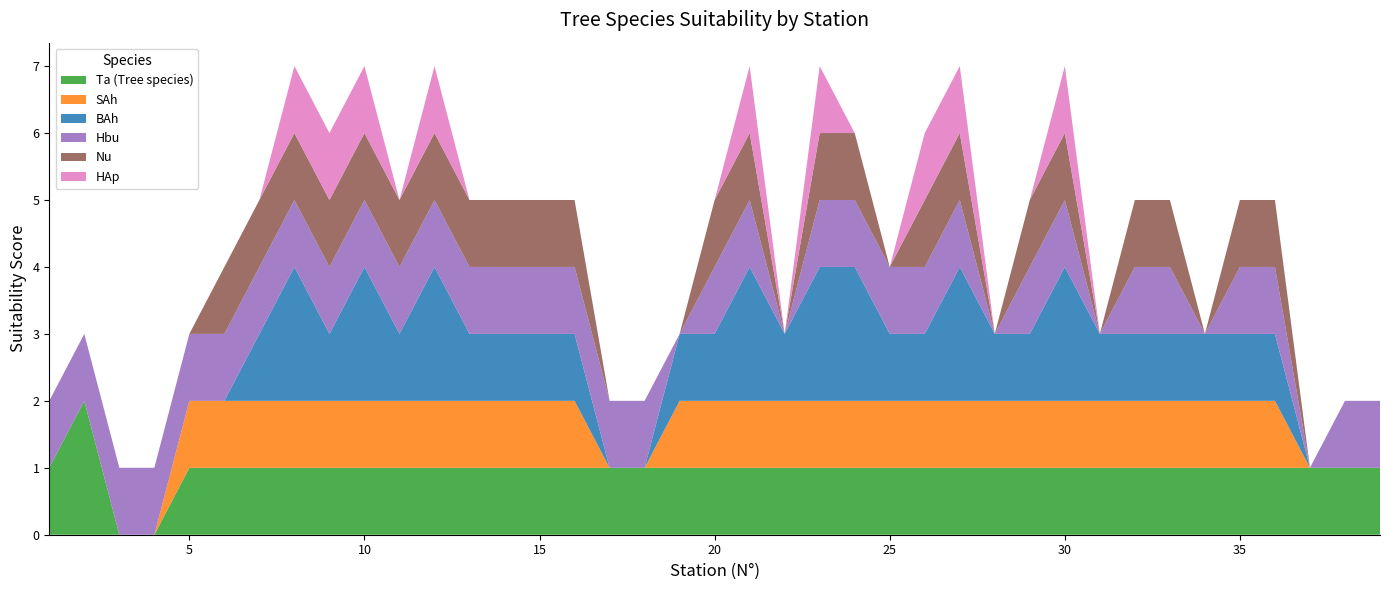

Reading left to right, extract all data points from this chart.

Ta (Tree species): 1=1	2=2	3=0	4=0	5=1	6=1	7=1	8=1	9=1	10=1	11=1	12=1	13=1	14=1	15=1	16=1	17=1	18=1	19=1	20=1	21=1	22=1	23=1	24=1	25=1	26=1	27=1	28=1	29=1	30=1	31=1	32=1	33=1	34=1	35=1	36=1	37=1	38=1	39=1
SAh: 1=0	2=0	3=0	4=0	5=1	6=1	7=1	8=1	9=1	10=1	11=1	12=1	13=1	14=1	15=1	16=1	17=0	18=0	19=1	20=1	21=1	22=1	23=1	24=1	25=1	26=1	27=1	28=1	29=1	30=1	31=1	32=1	33=1	34=1	35=1	36=1	37=0	38=0	39=0
BAh: 1=0	2=0	3=0	4=0	5=0	6=0	7=1	8=2	9=1	10=2	11=1	12=2	13=1	14=1	15=1	16=1	17=0	18=0	19=1	20=1	21=2	22=1	23=2	24=2	25=1	26=1	27=2	28=1	29=1	30=2	31=1	32=1	33=1	34=1	35=1	36=1	37=0	38=0	39=0
Hbu: 1=1	2=1	3=1	4=1	5=1	6=1	7=1	8=1	9=1	10=1	11=1	12=1	13=1	14=1	15=1	16=1	17=1	18=1	19=0	20=1	21=1	22=0	23=1	24=1	25=1	26=1	27=1	28=0	29=1	30=1	31=0	32=1	33=1	34=0	35=1	36=1	37=0	38=1	39=1
Nu: 1=0	2=0	3=0	4=0	5=0	6=1	7=1	8=1	9=1	10=1	11=1	12=1	13=1	14=1	15=1	16=1	17=0	18=0	19=0	20=1	21=1	22=0	23=1	24=1	25=0	26=1	27=1	28=0	29=1	30=1	31=0	32=1	33=1	34=0	35=1	36=1	37=0	38=0	39=0
HAp: 1=0	2=0	3=0	4=0	5=0	6=0	7=0	8=1	9=1	10=1	11=0	12=1	13=0	14=0	15=0	16=0	17=0	18=0	19=0	20=0	21=1	22=0	23=1	24=0	25=0	26=1	27=1	28=0	29=0	30=1	31=0	32=0	33=0	34=0	35=0	36=0	37=0	38=0	39=0